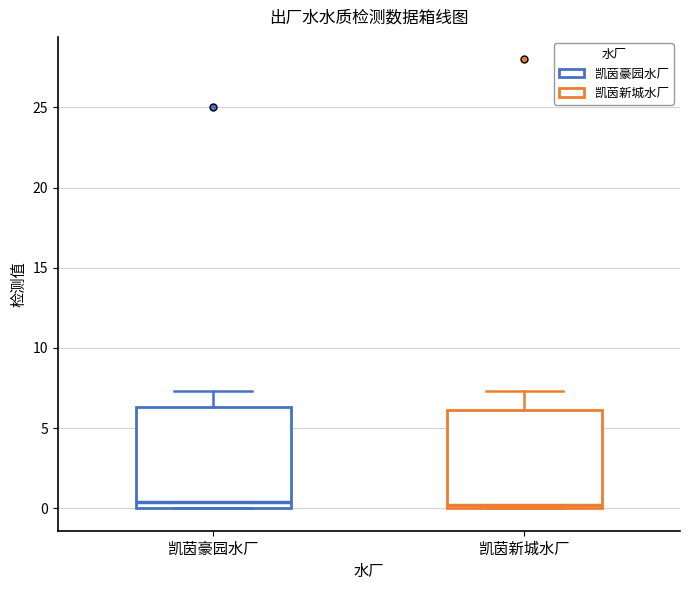

Reading left to right, transcribe this box plot: for each box, give where its median line is, the range the box spans, and where its two whiskers end, as read against the y-axis. The values are not printed on the chart, so give them approximately, as read against the axis.

凯茵豪园水厂: median 0.5, box 0.0 to 6.5, whiskers 0.0 to 7.5
凯茵新城水厂: median 0.0 (just above the box's lower edge), box 0.0 to 6.0, whiskers 0.0 to 7.5